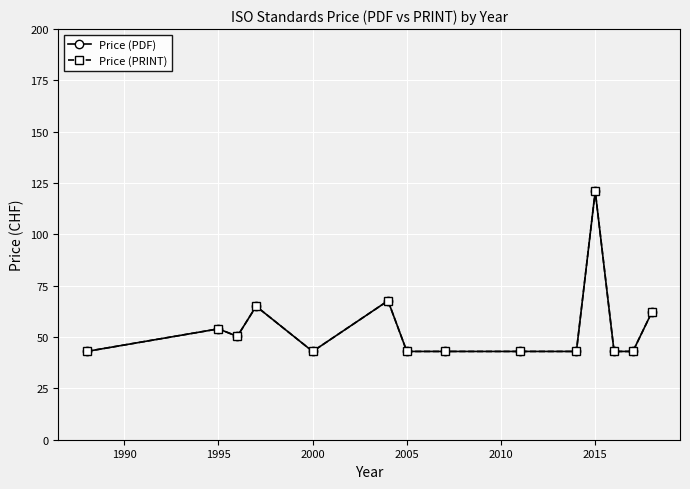

Does the chart have visible grid lines?

Yes